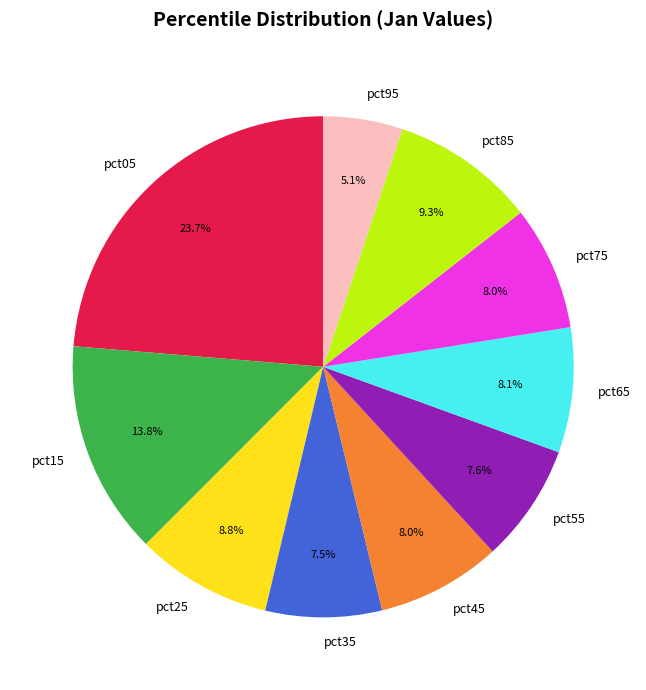

The pct55 slice represents 18% of the pie. True or false?

False